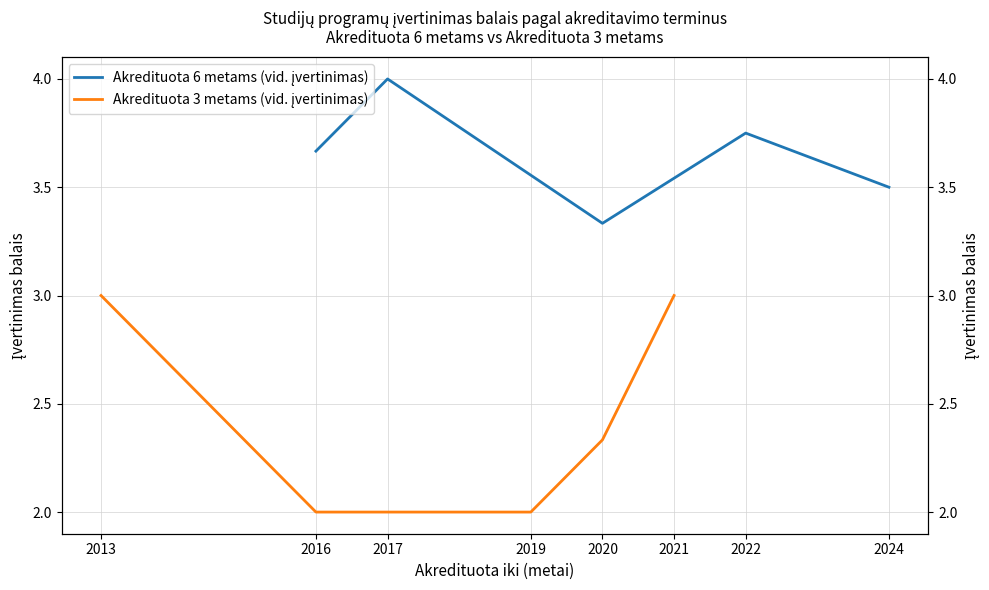

What is the sum of all Akredituota 6 metams (vid. įvertinimas) values?

18.2